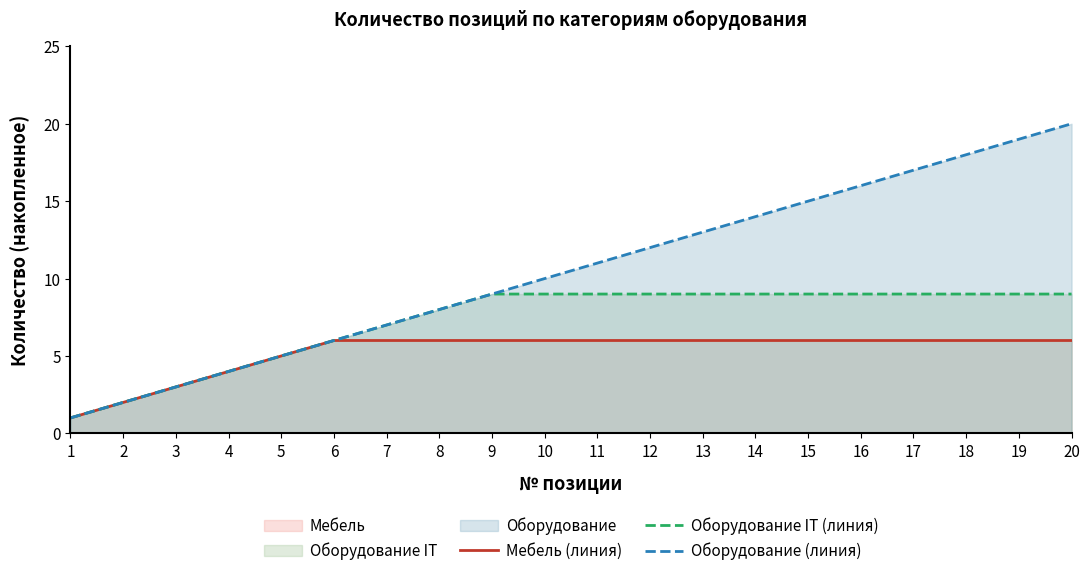

True or false: Оборудование (линия) and Оборудование IT (линия) cross at least once.

False